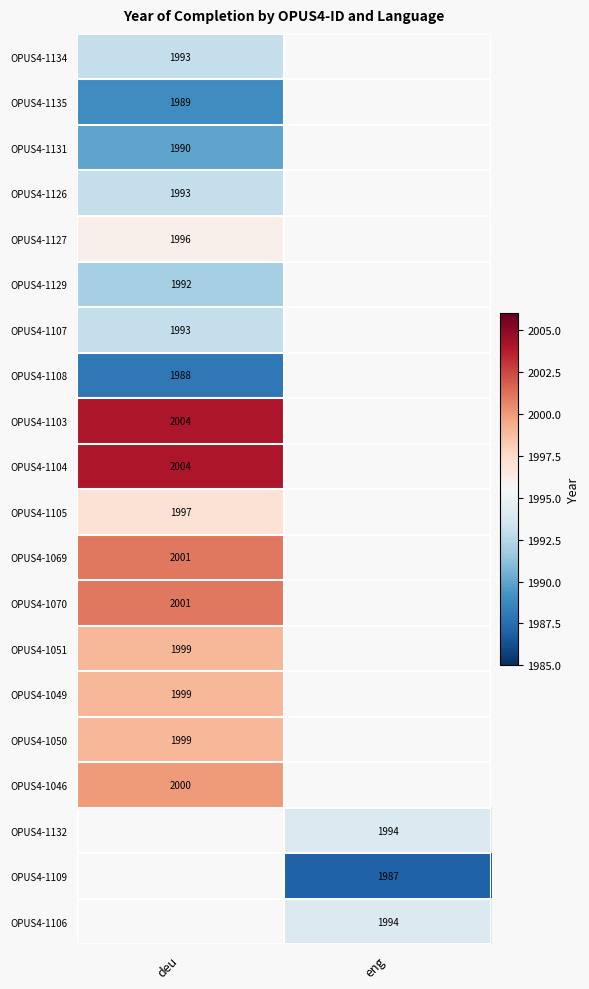

Is the value of OPUS4-1103 at deu greater than the value of OPUS4-1108 at deu?

Yes